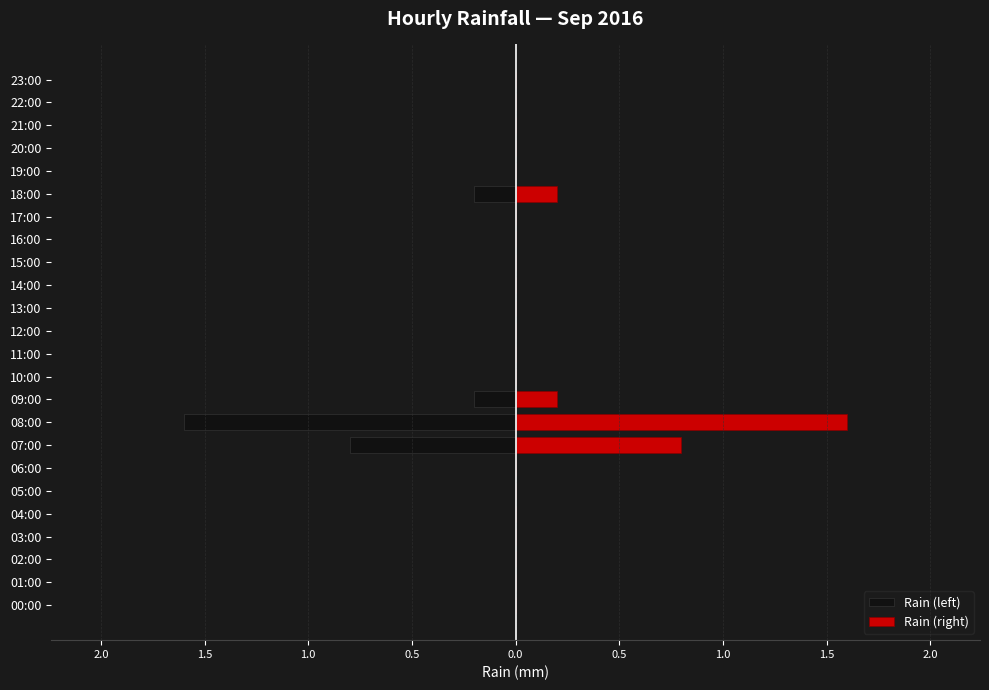

The value of Rain (right) at 01:00 is 0.0. True or false?

True